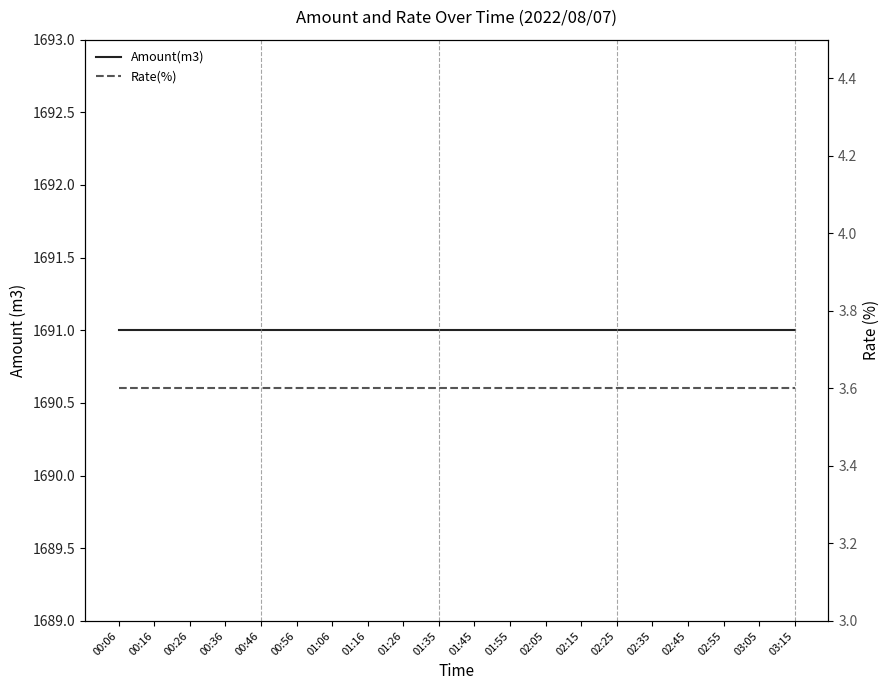

Which series changed the most between 00:36 and 01:26?

Amount(m3)